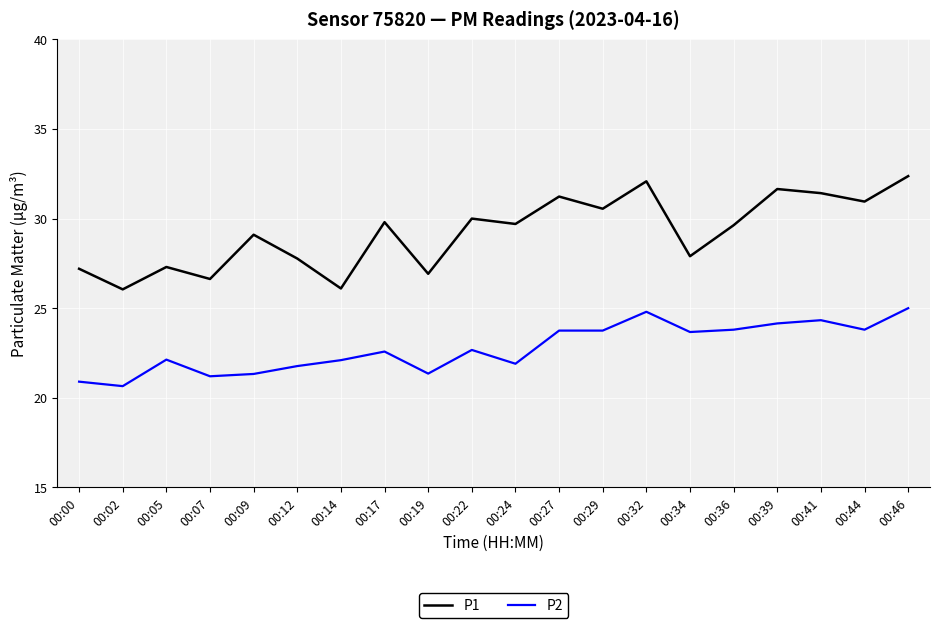

What is the greatest value displayed?

32.4